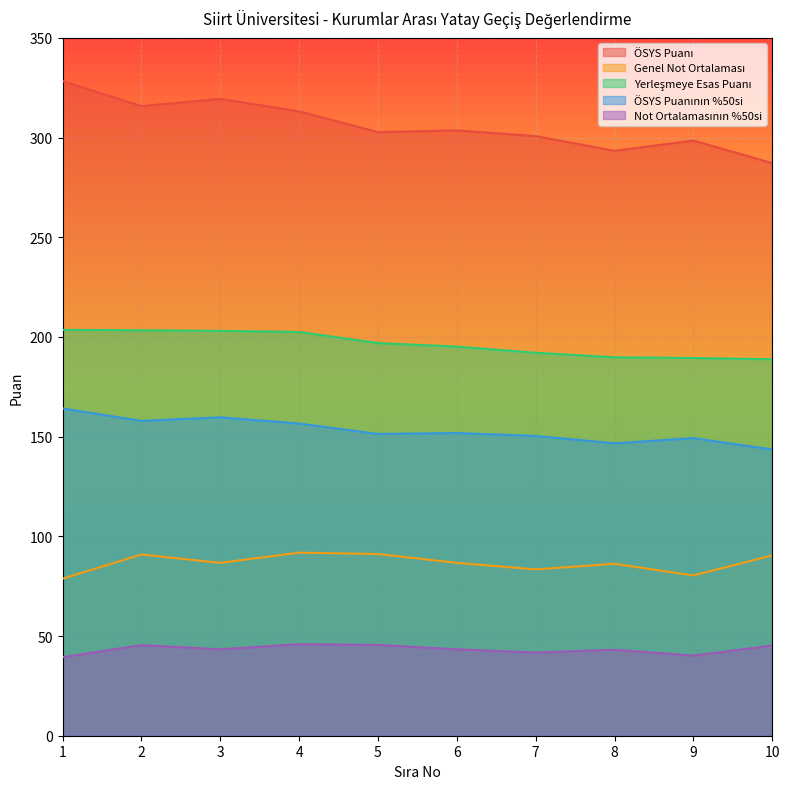

Rank the series by their average value, from lowest to highest.

Not Ortalamasının %50si, Genel Not Ortalaması, ÖSYS Puanının %50si, Yerleşmeye Esas Puanı, ÖSYS Puanı